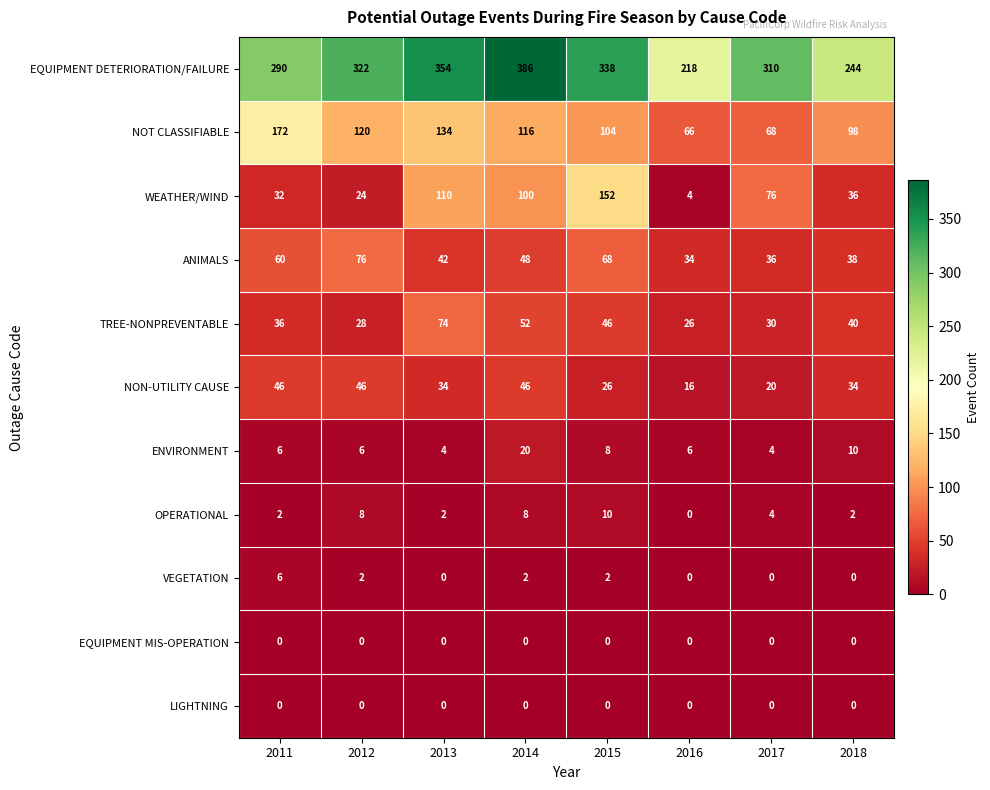

What is the difference between the maximum and minimum values in the EQUIPMENT DETERIORATION/FAILURE series?

168